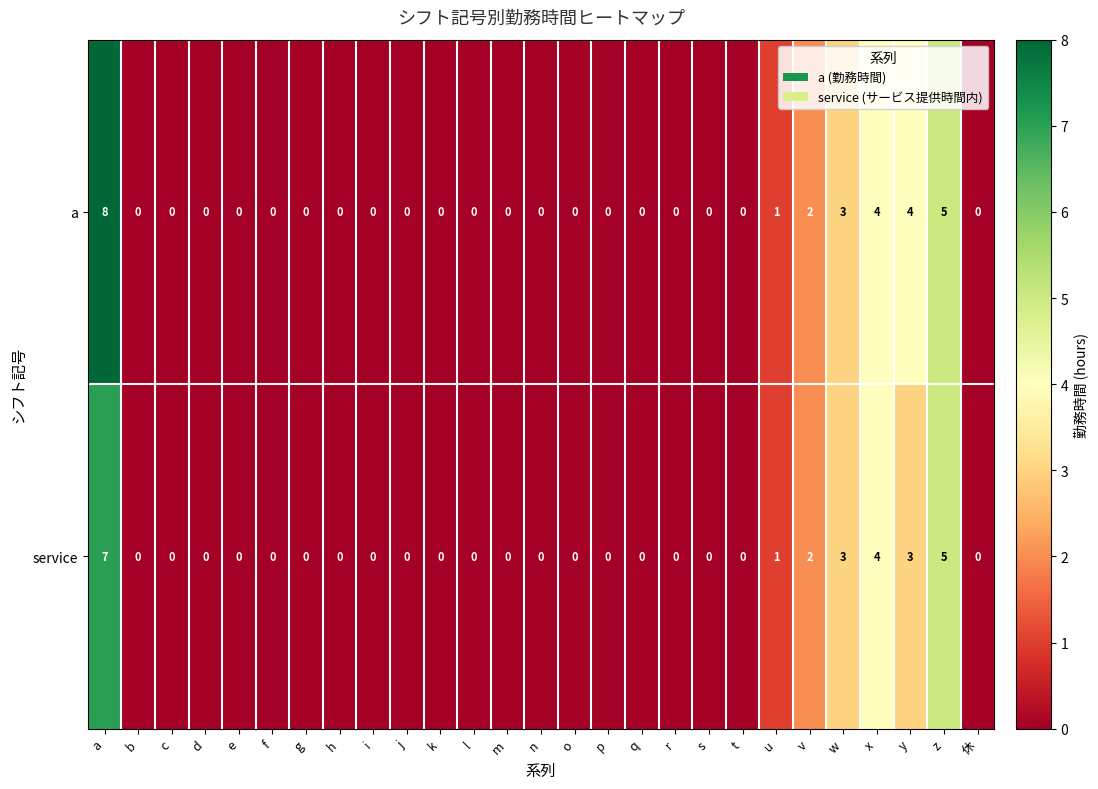

Which series has the widest spread of values?

a